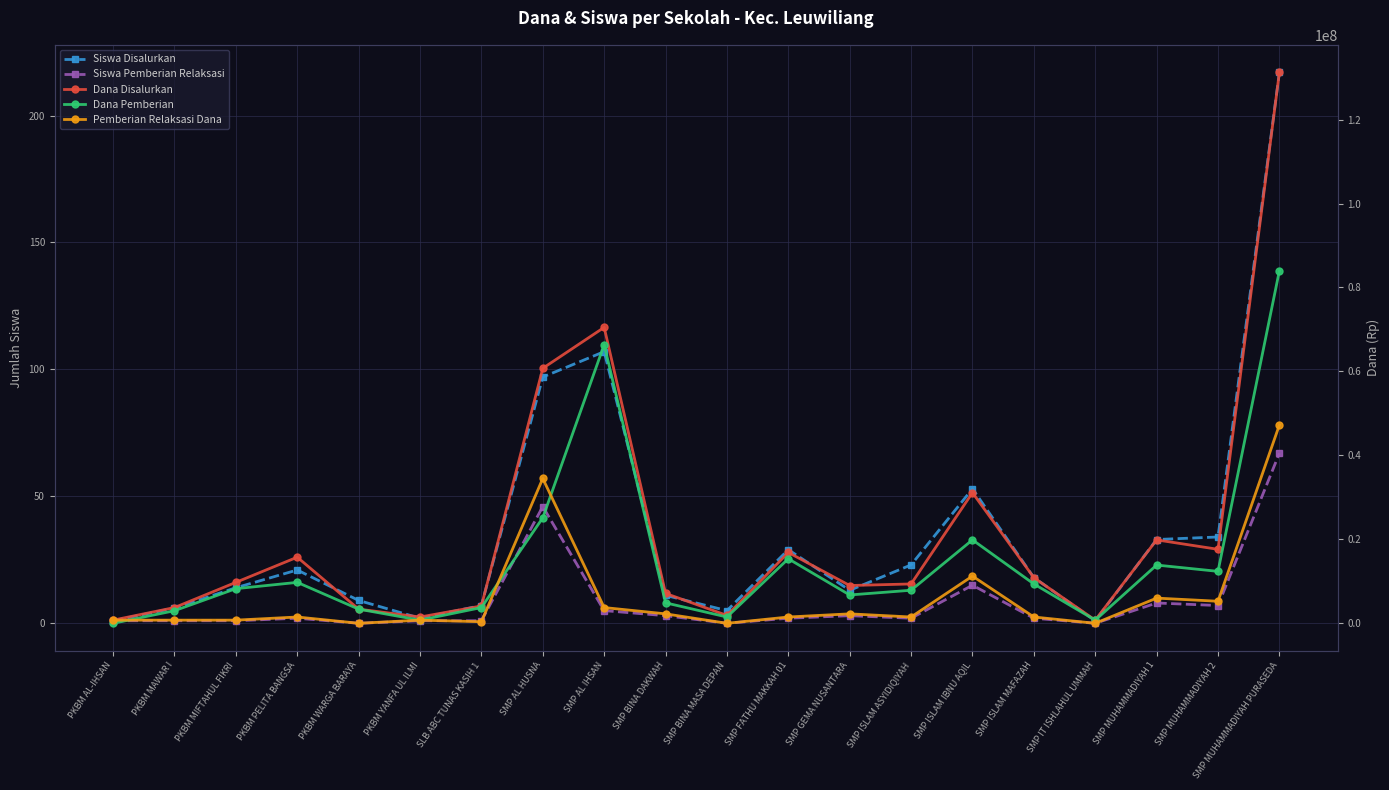

Between SMP MUHAMMADIYAH PURASEDA and SMP ISLAM MAFAZAH, which is larger?

SMP MUHAMMADIYAH PURASEDA